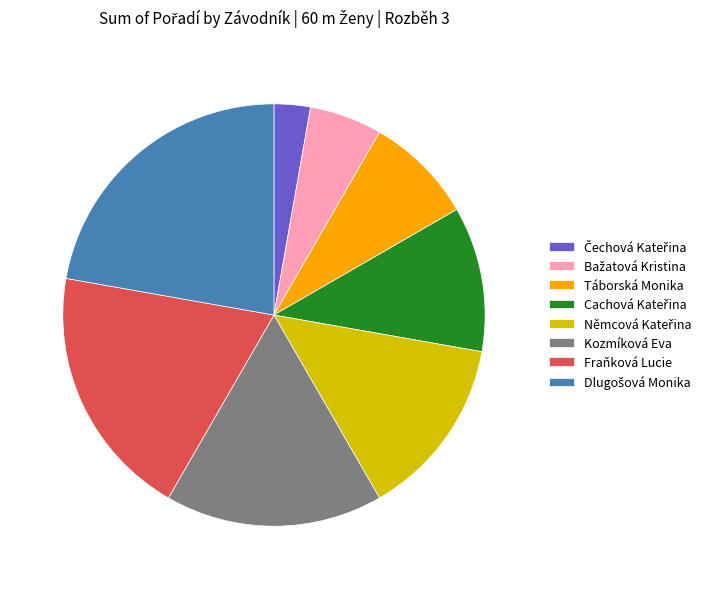

True or false: Fraňková Lucie accounts for 10% of the total.

False